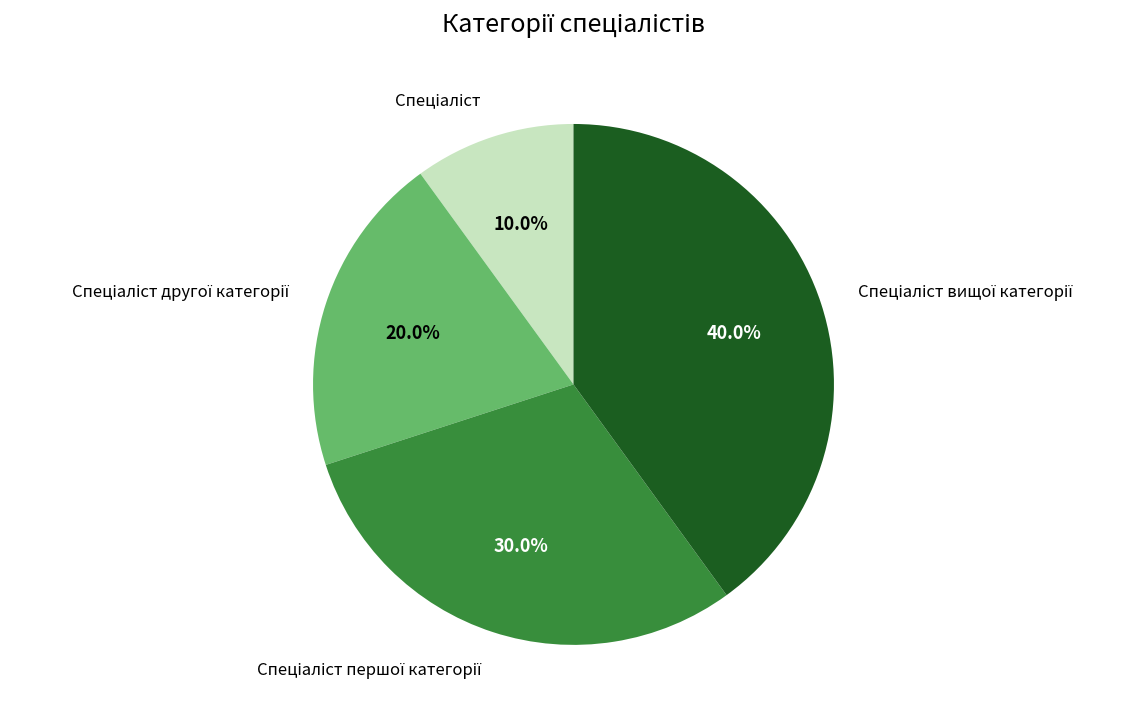

Is there any slice that represents more than half of the pie?

No